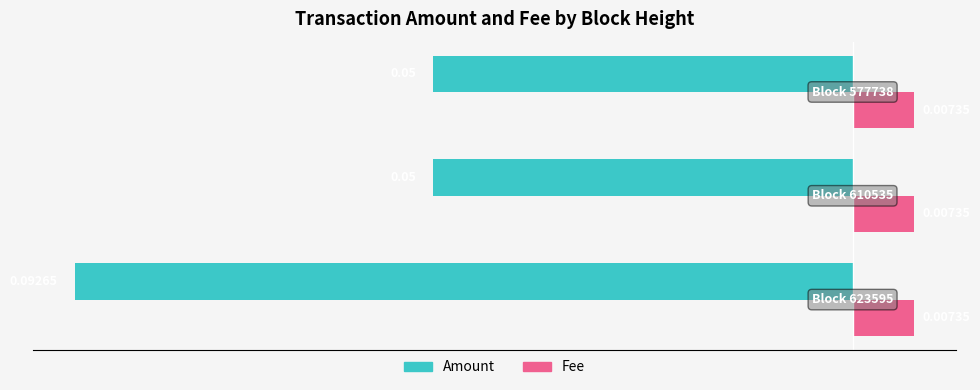

Rank the series by their maximum value, from lowest to highest.

Amount, Fee